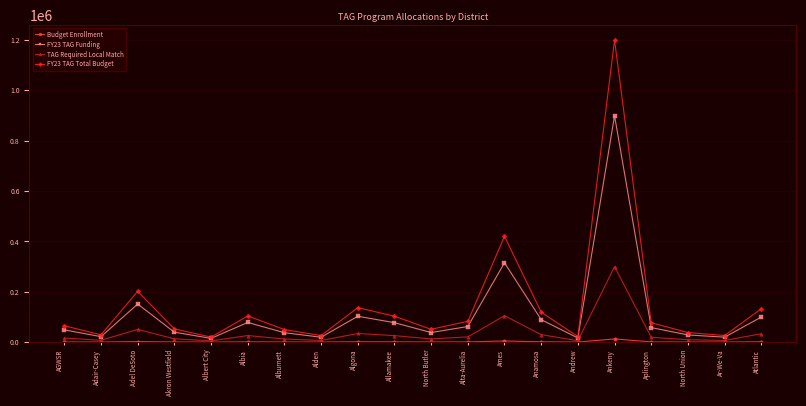

Does the chart display data point markers on the line(s)?

Yes